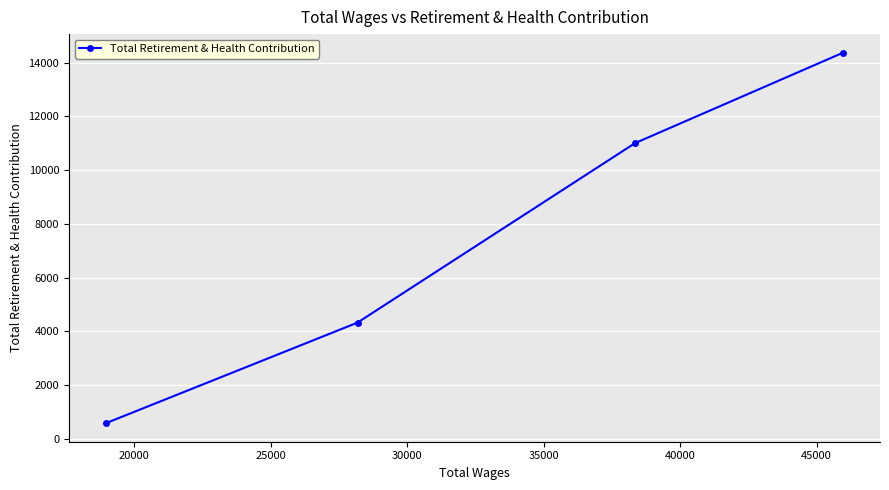

What is the difference between the maximum and second lowest values?

10045